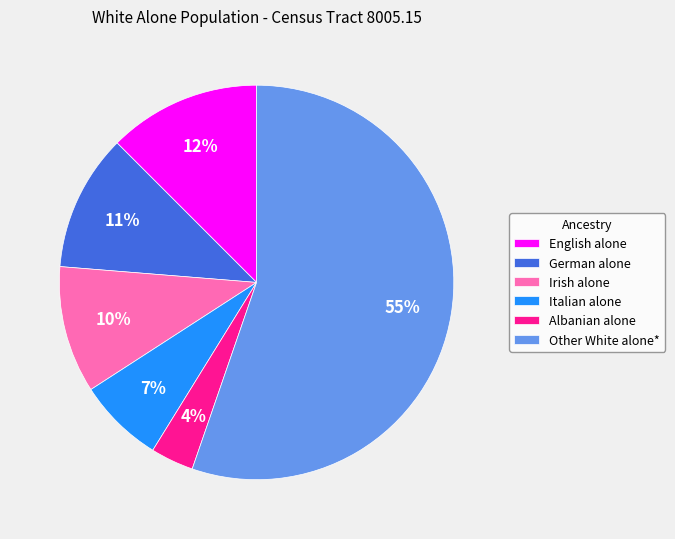

To the nearest percent, what is the average slice percentage?

17%